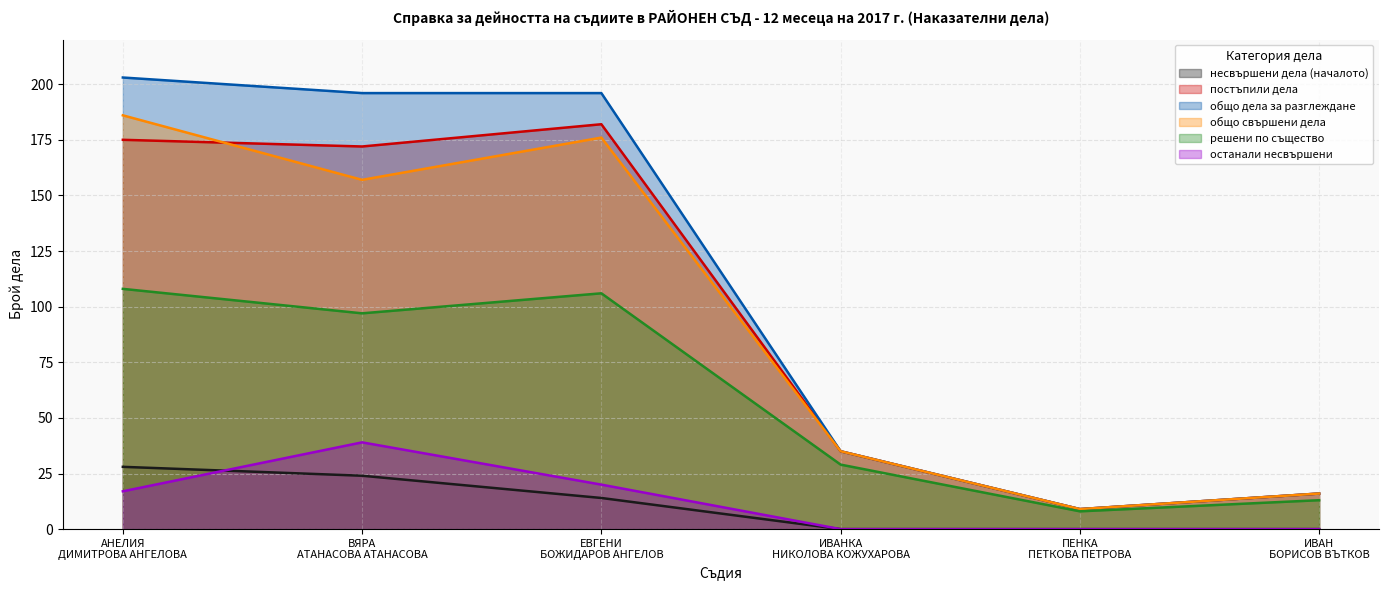

Is it true that постъпили дела equals 9 at ПЕНКА ПЕТКОВА ПЕТРОВА?

True